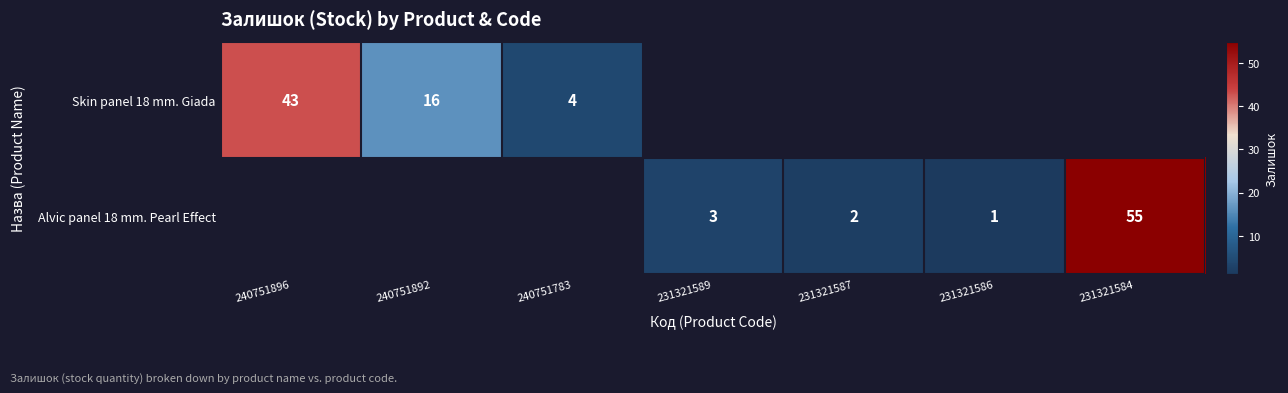

The Alvic panel 18 mm. Pearl Effect series shows 73 at 231321584. True or false?

False